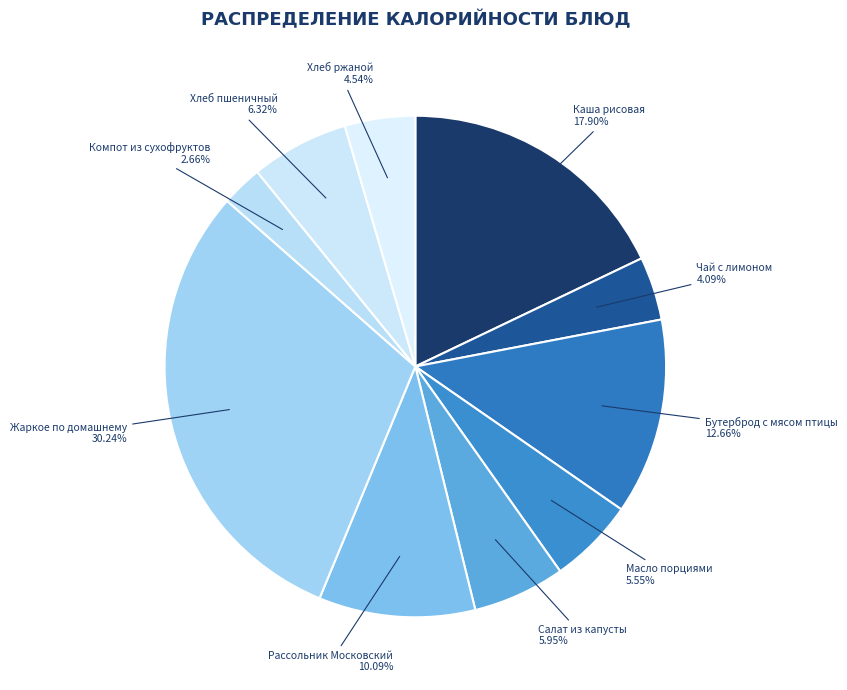

What is the ratio of the value at Масло порциями to the value at Бутерброд с мясом птицы?

0.4